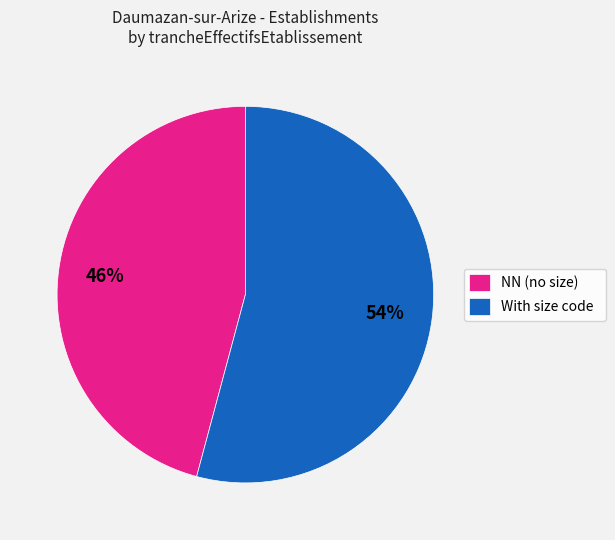

What percentage is the With size code slice, to the nearest percent?

54%